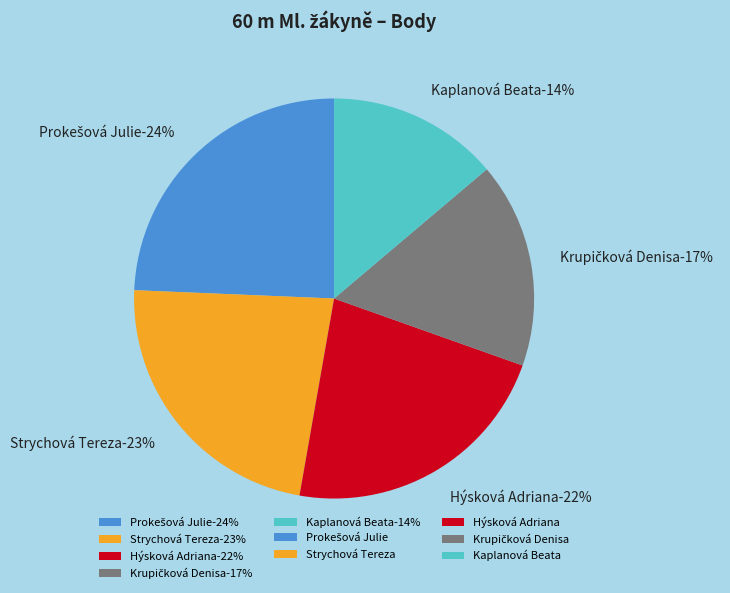

To the nearest percent, what is the combined percentage of Strychová Tereza and Hýsková Adriana?

45%